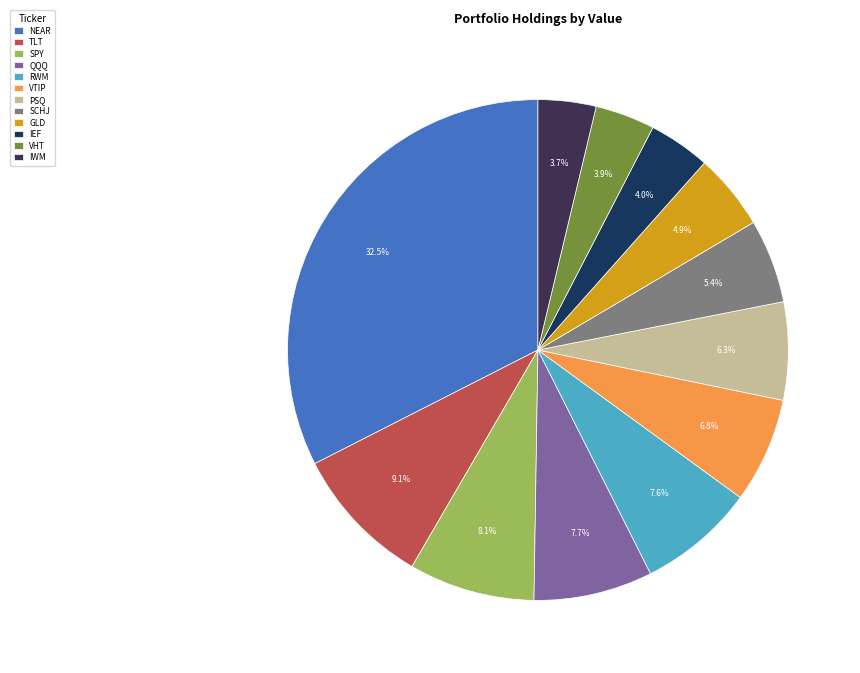

Is the sum of IEF and RWM greater than half?

No